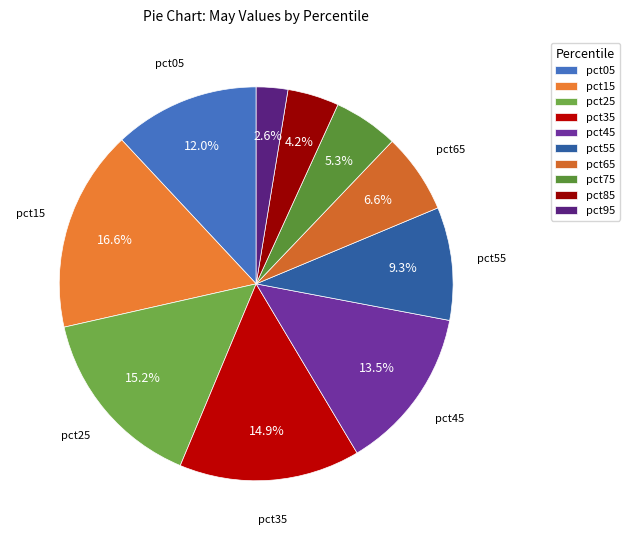

What is the largest slice in the pie chart?

pct15